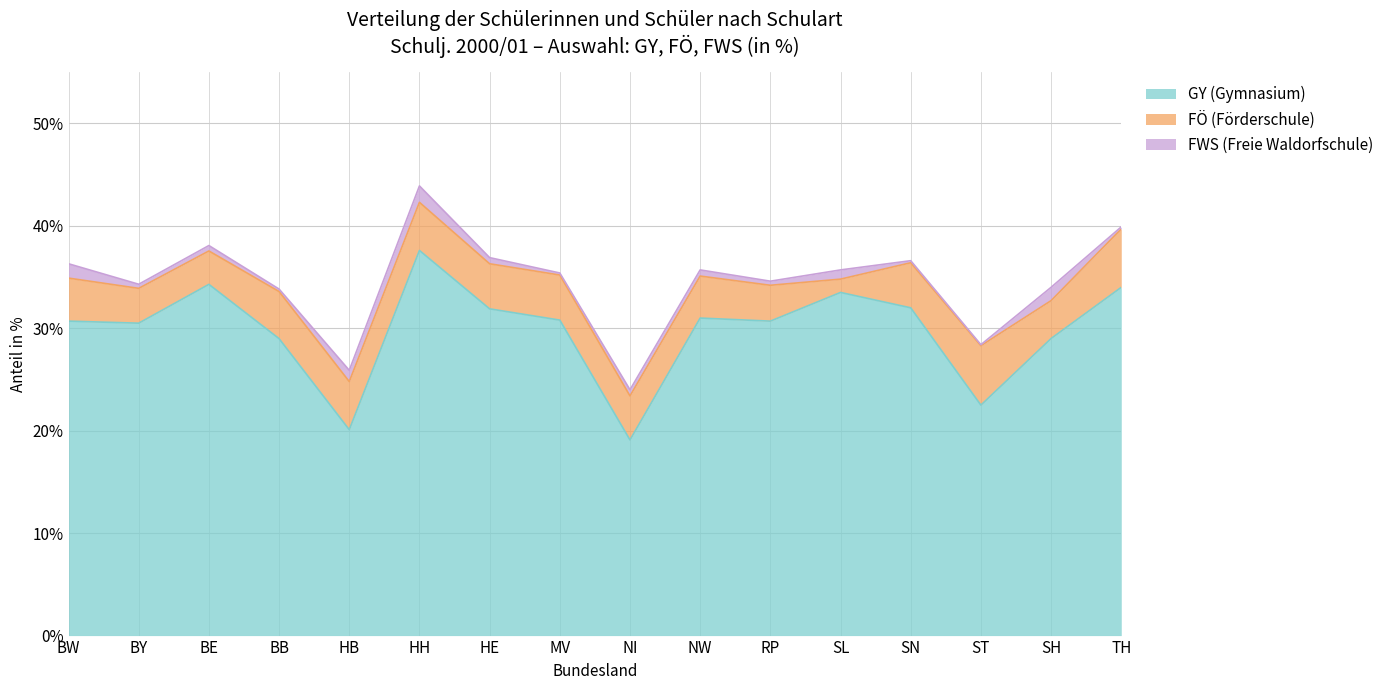

How many interior local valleys does the GY (Gymnasium) series have?

5